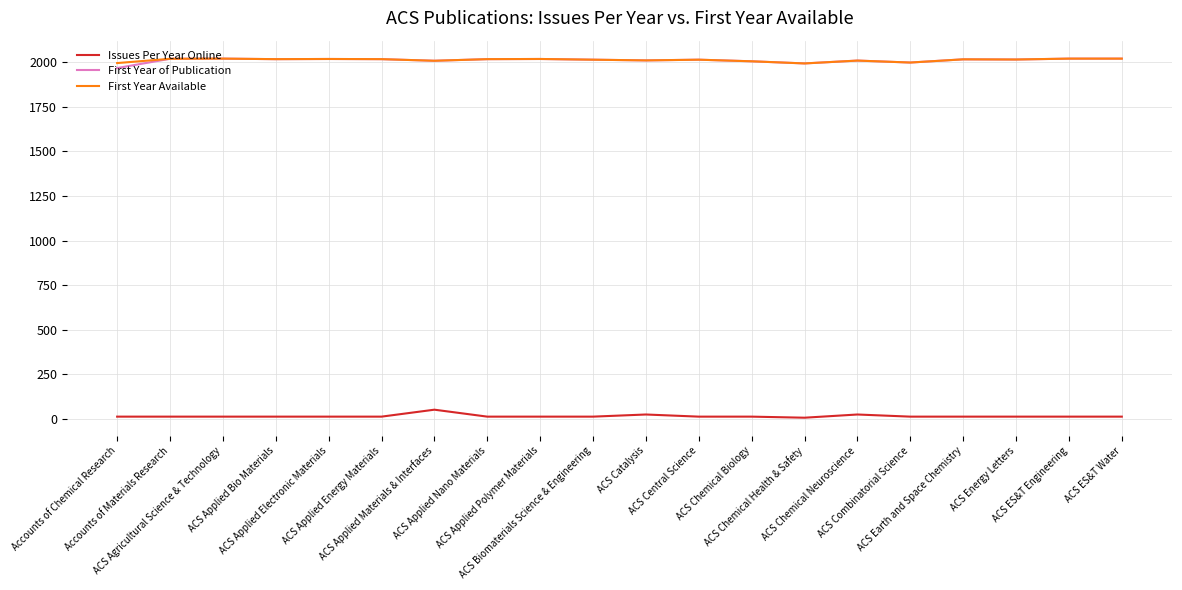

What is the maximum value shown in the chart?

2021